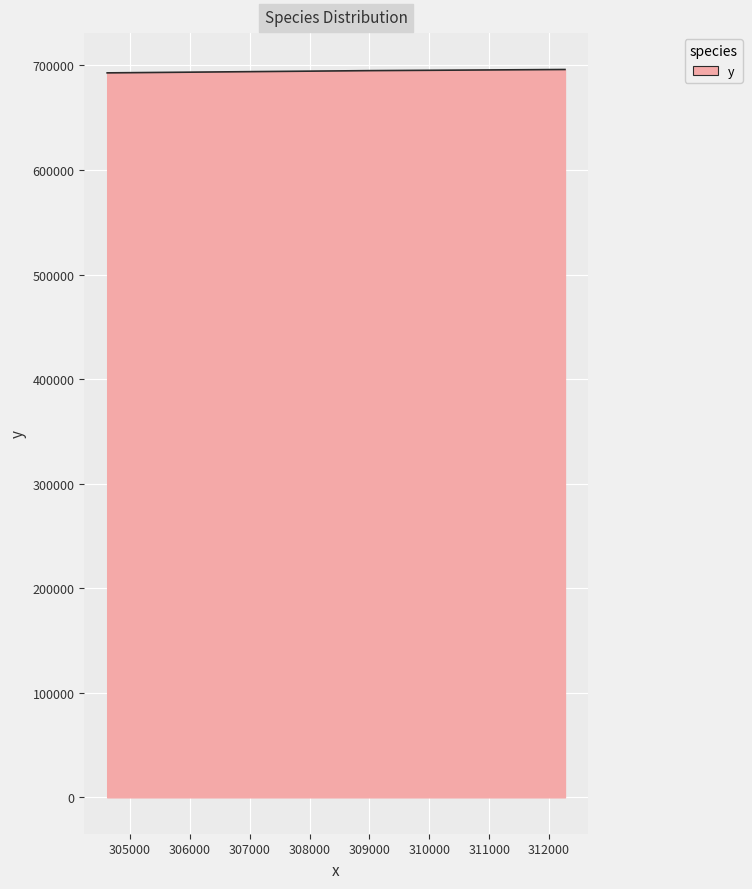

Count the number of categories in the chart.

3